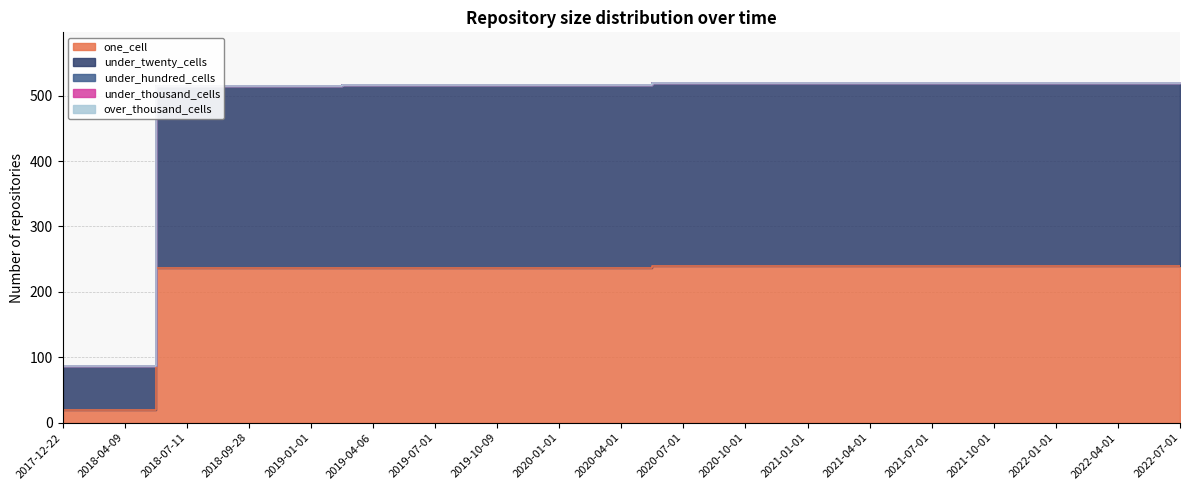

What position from the left is 2020-04-01?

10